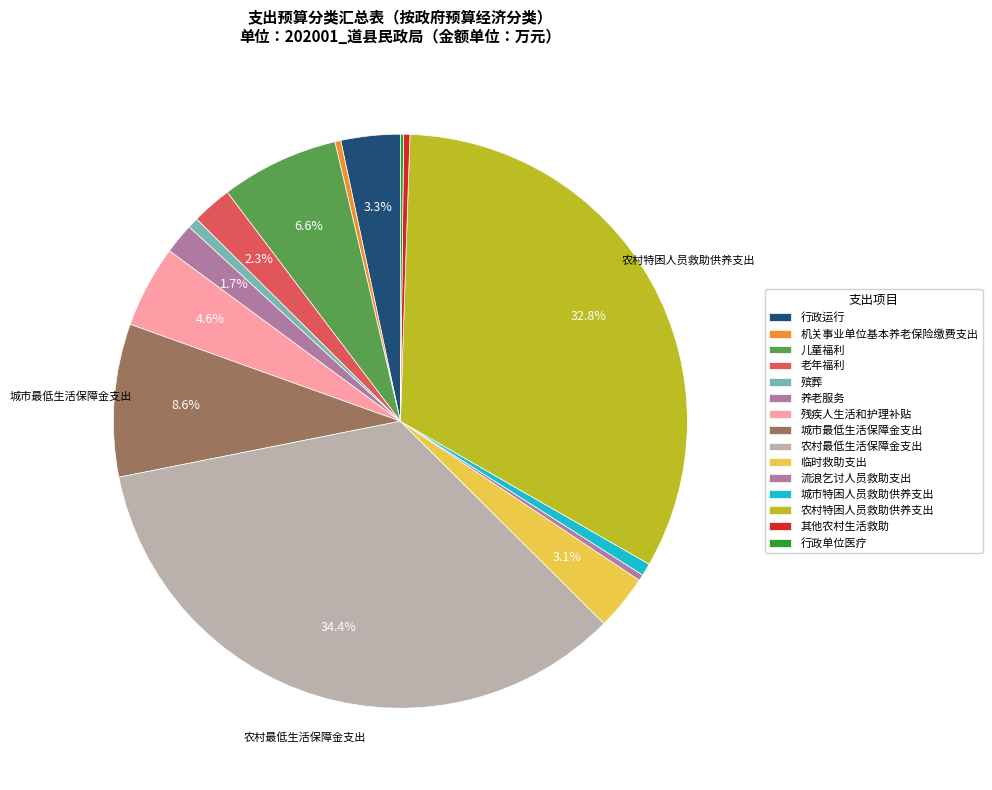

Count the number of slices in the pie.

15